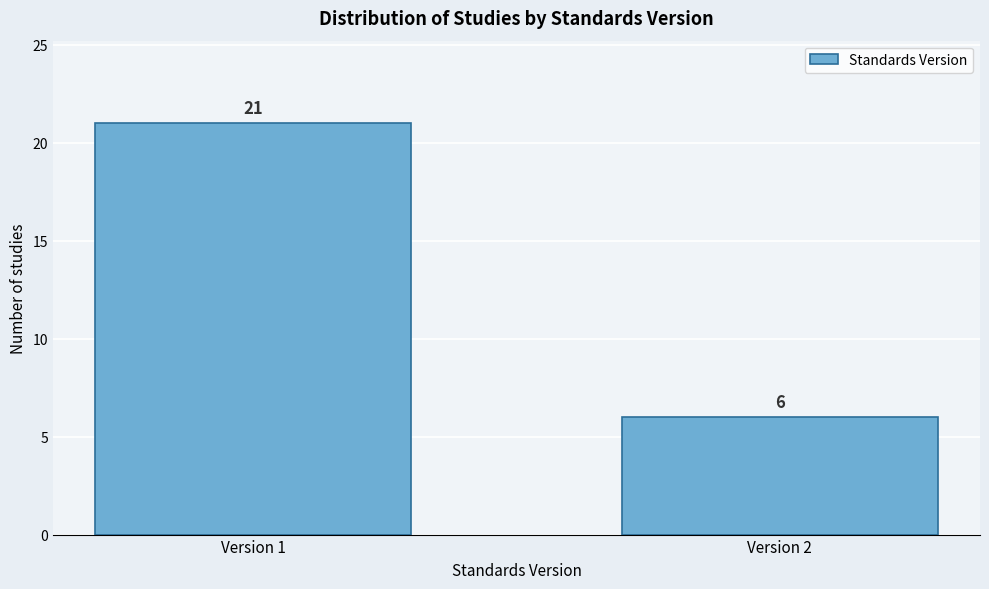

Reading left to right, extract all data points from this chart.

Version 1=21	Version 2=6